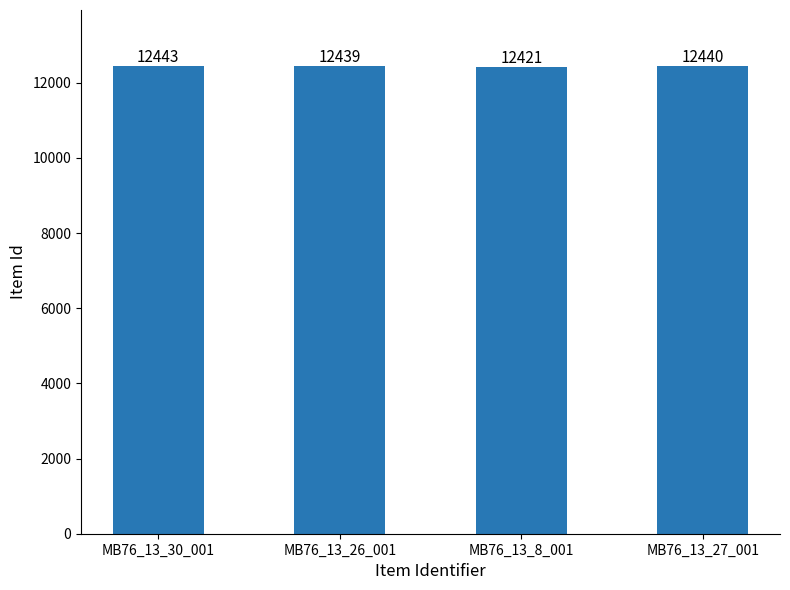

What is the label of the 4th bar from the right?

MB76_13_30_001